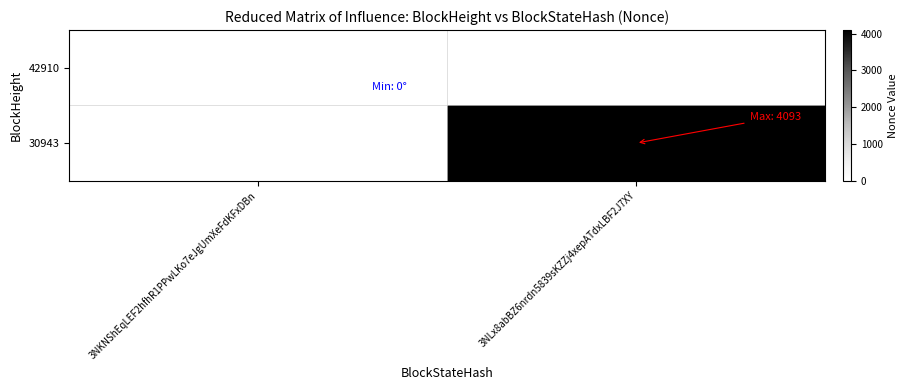

Reading left to right, extract all data points from this chart.

42910: 3NKNShEqLEF2hfhR1PPwLKo7eJgUmXeFdKFxDBn=0	3NLx8abBZ6nrdn5839sKZZj4xepATdxLBF2J7XY=0
30943: 3NKNShEqLEF2hfhR1PPwLKo7eJgUmXeFdKFxDBn=0	3NLx8abBZ6nrdn5839sKZZj4xepATdxLBF2J7XY=4093